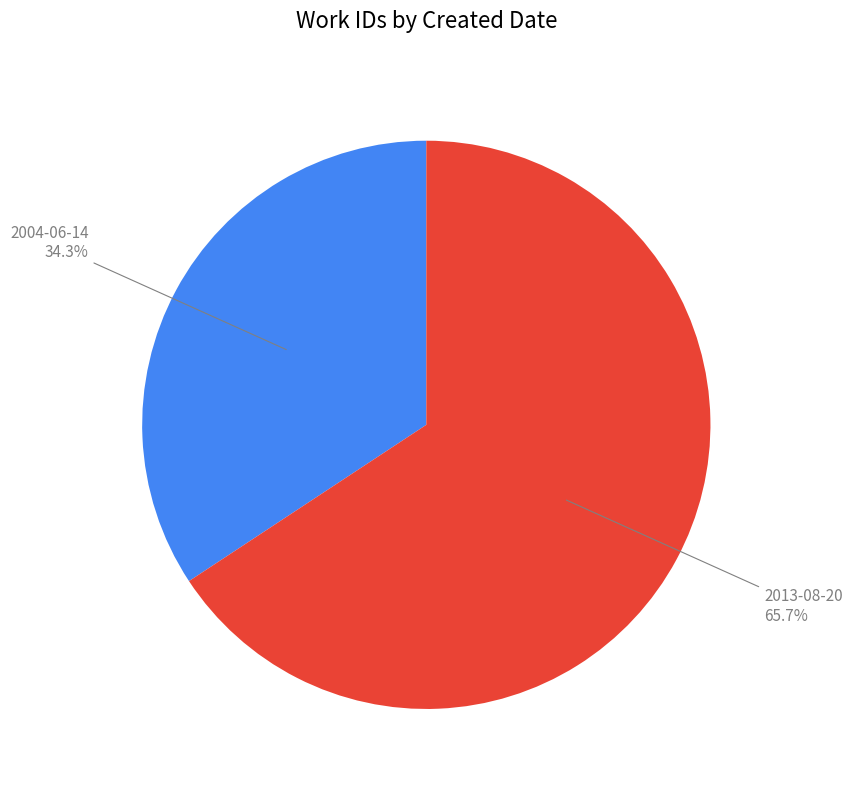

What percentage is the 2004-06-14 slice, to the nearest percent?

34%